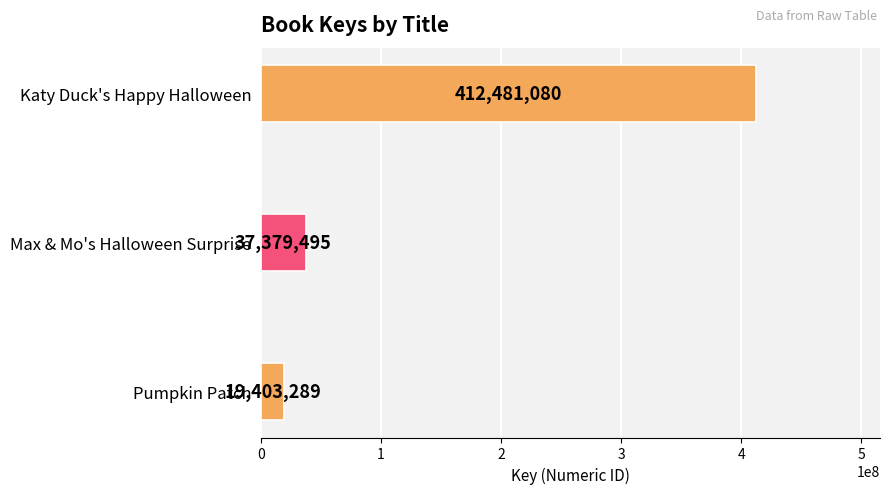

What is the sum of the values at Katy Duck's Happy Halloween and Pumpkin Patch?

431884369